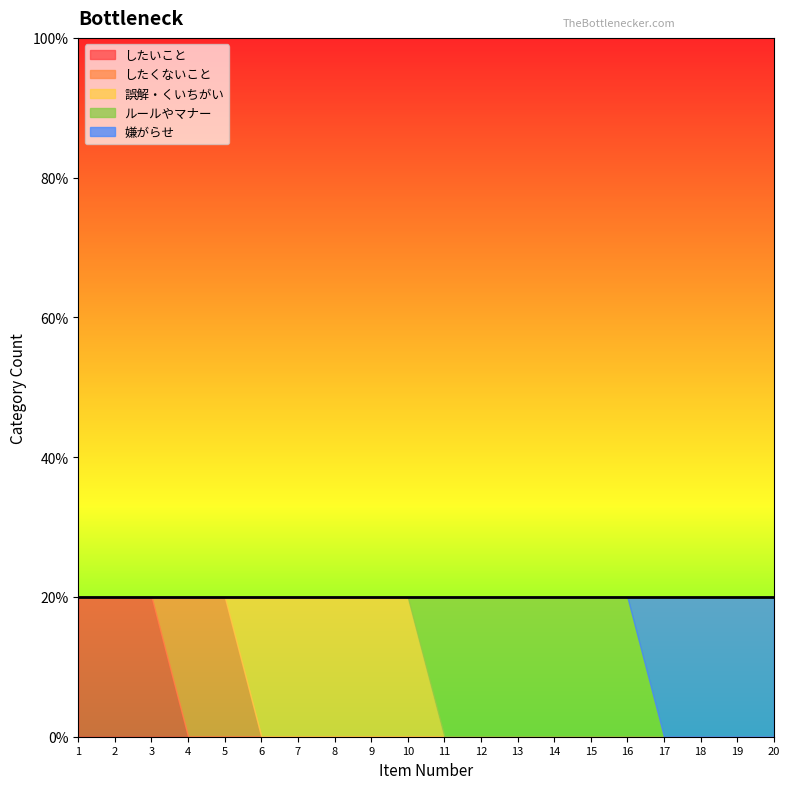

Reading left to right, list all the values displayed in this chart.

したいこと: 1	1	1	0	0	0	0	0	0	0	0	0	0	0	0	0	0	0	0	0
したくないこと: 0	0	0	1	1	0	0	0	0	0	0	0	0	0	0	0	0	0	0	0
誤解・くいちがい: 0	0	0	0	0	1	1	1	1	1	0	0	0	0	0	0	0	0	0	0
ルールやマナー: 0	0	0	0	0	0	0	0	0	0	1	1	1	1	1	1	0	0	0	0
嫌がらせ: 0	0	0	0	0	0	0	0	0	0	0	0	0	0	0	0	1	1	1	1